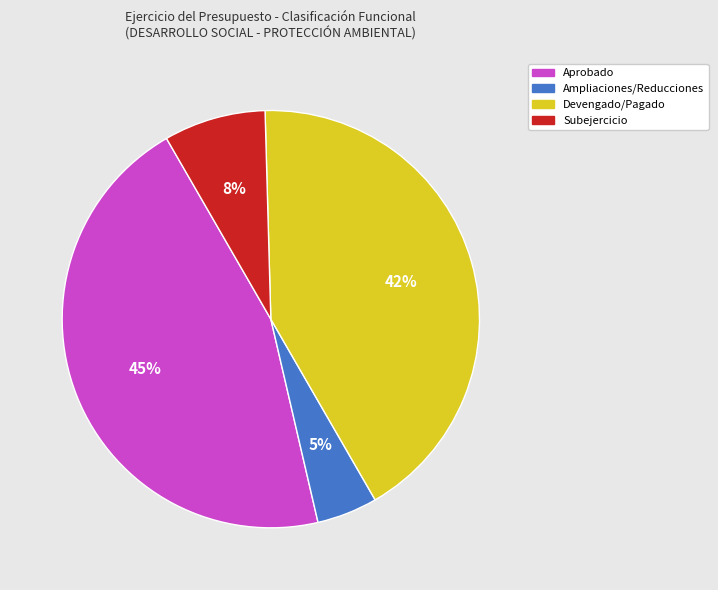

True or false: Devengado/Pagado accounts for 32% of the total.

False